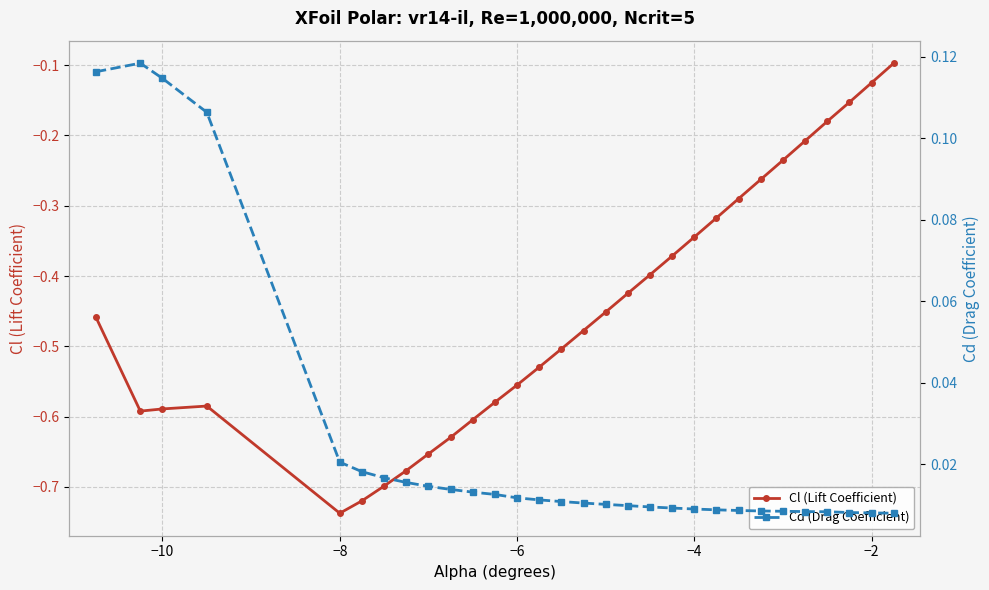

How many interior local peaks does the Cl (Lift Coefficient) series have?

1